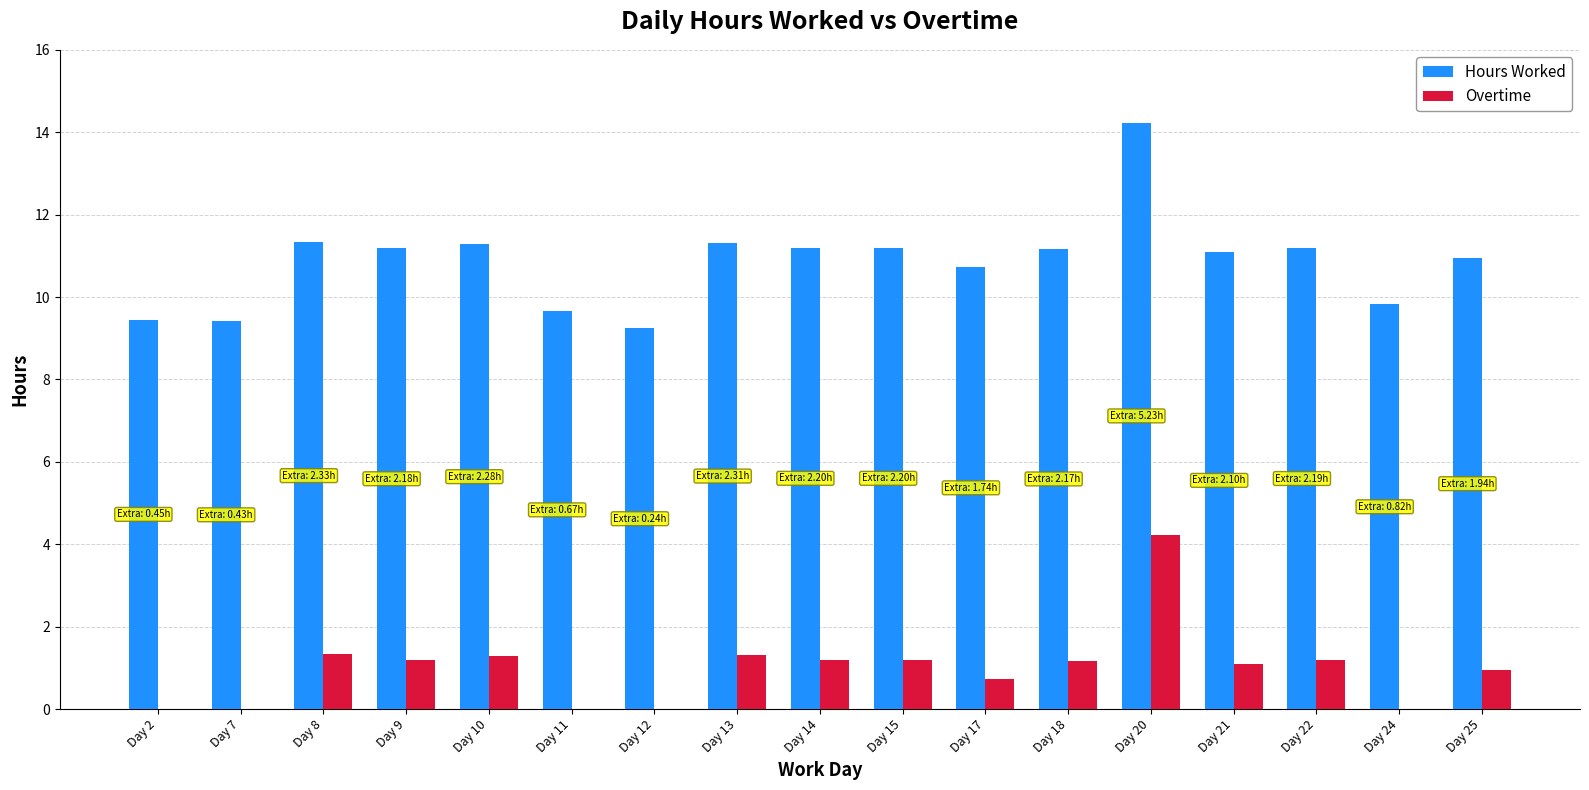

The Hours Worked series shows 4.9 at Day 9. True or false?

False